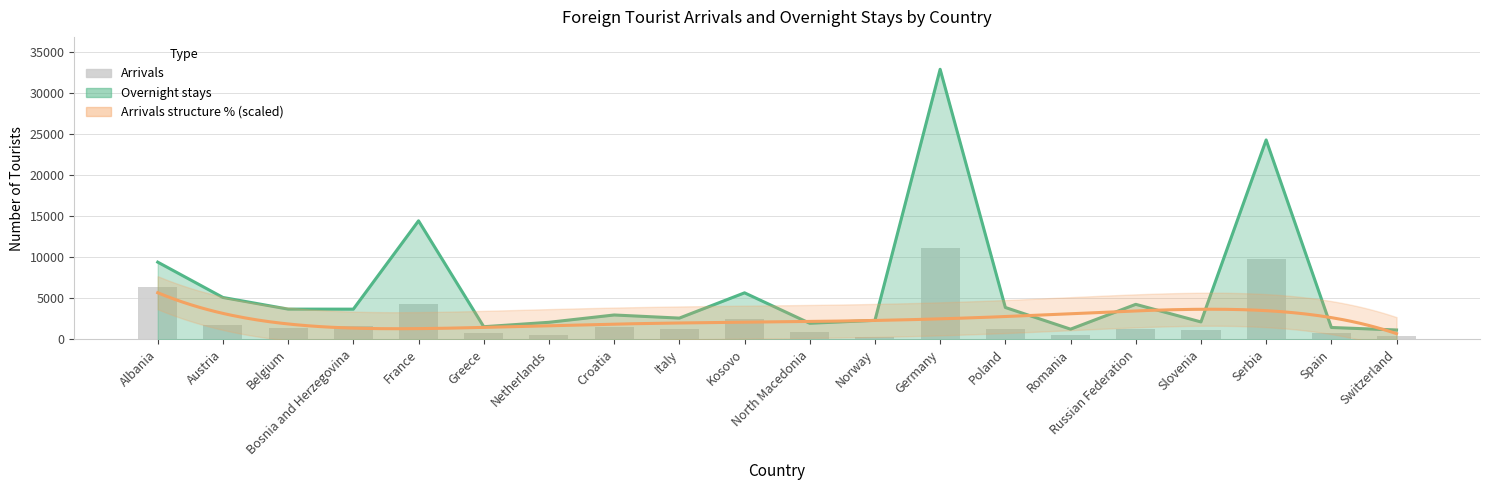

What is the label of the 15th bar from the right?

Greece